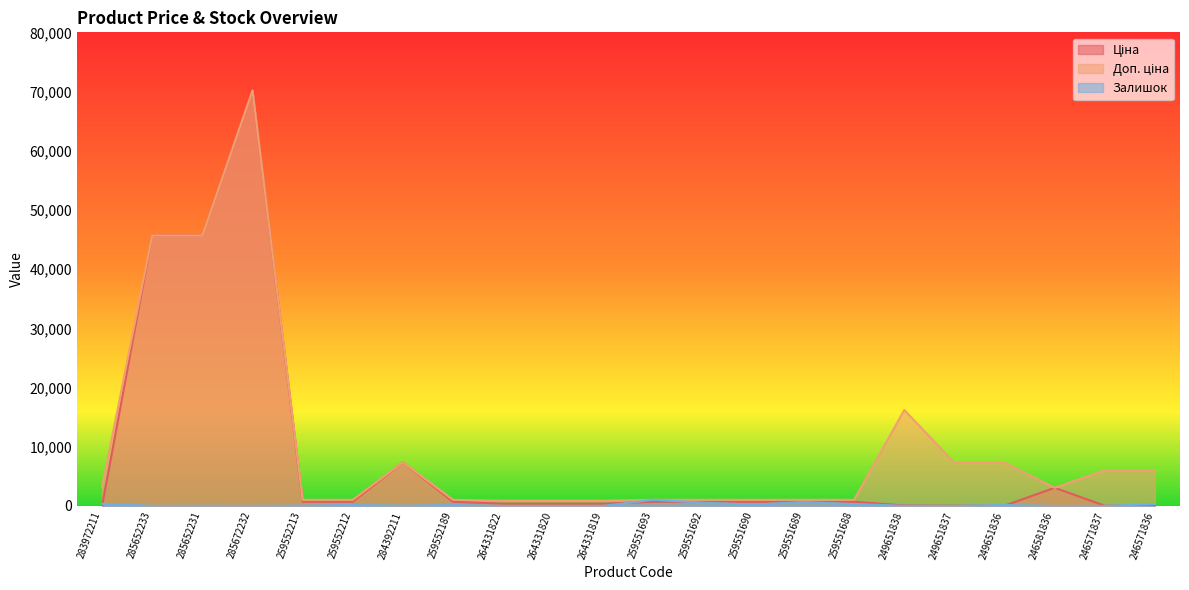

Which series has the largest total across all categories?

Доп. ціна